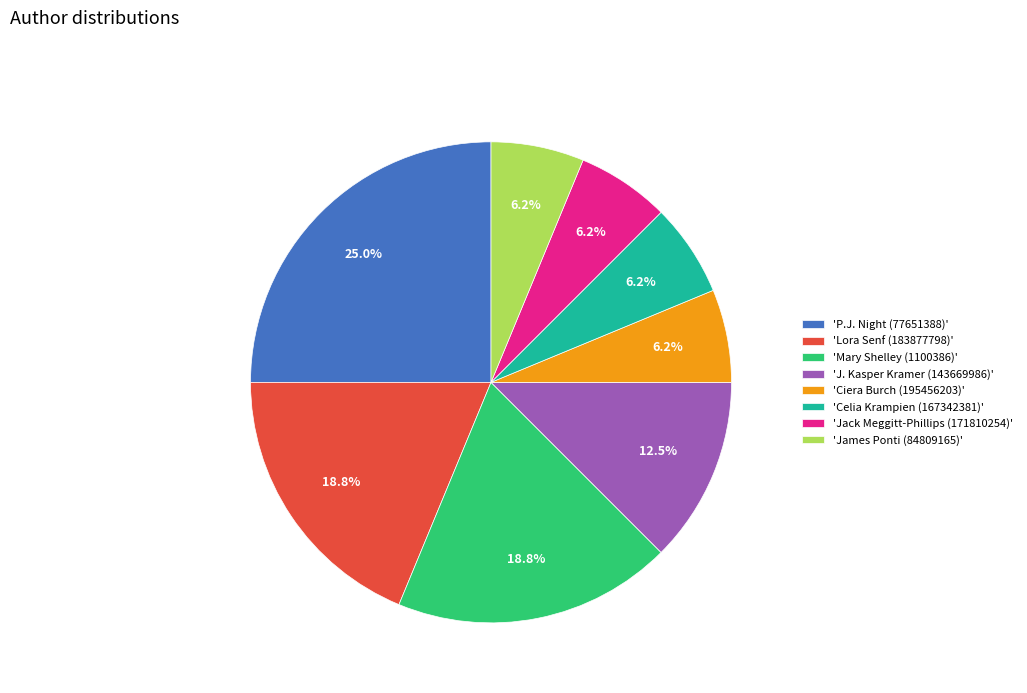

Which slice is the largest?

'P.J. Night (77651388)'